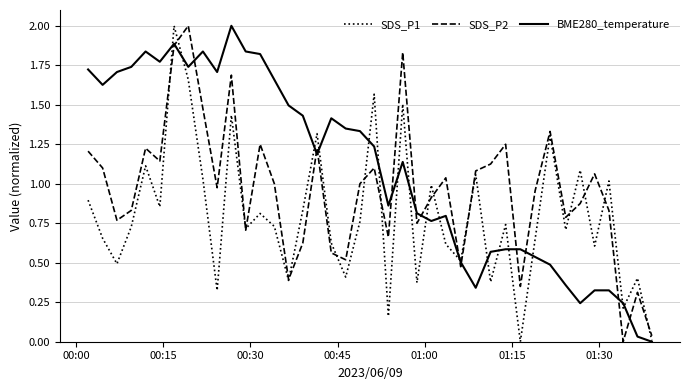

Which series has the largest total across all categories?

BME280_temperature